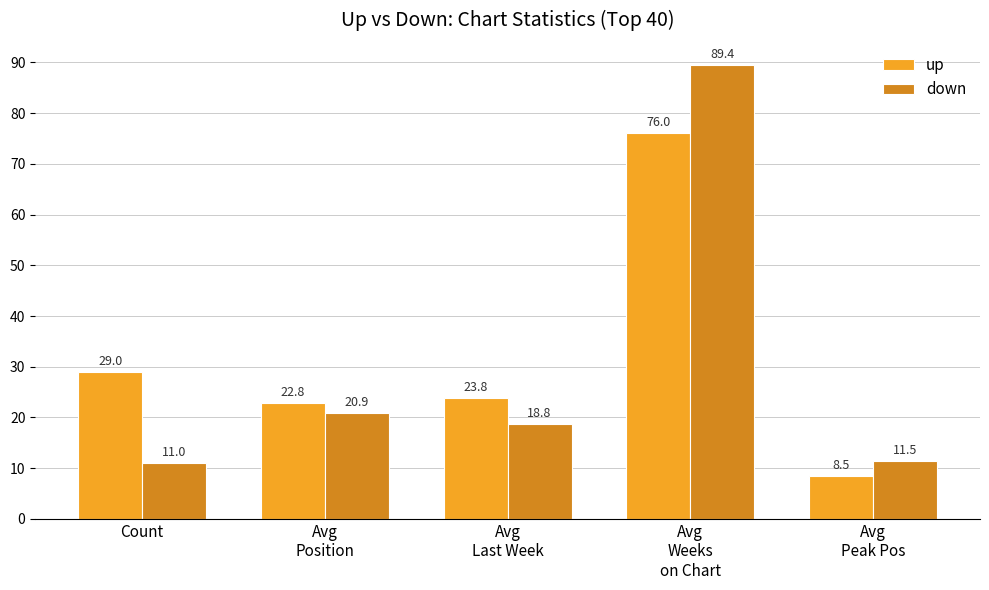

At which label does up reach its peak?

Avg
Weeks
on Chart